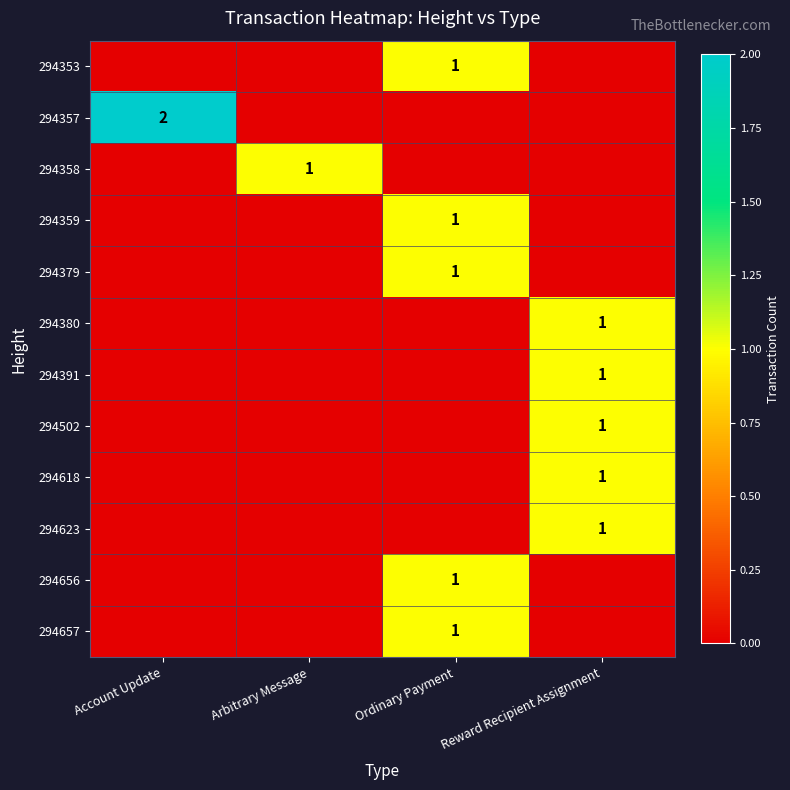

The value of 294656 at Ordinary Payment is 1. True or false?

True